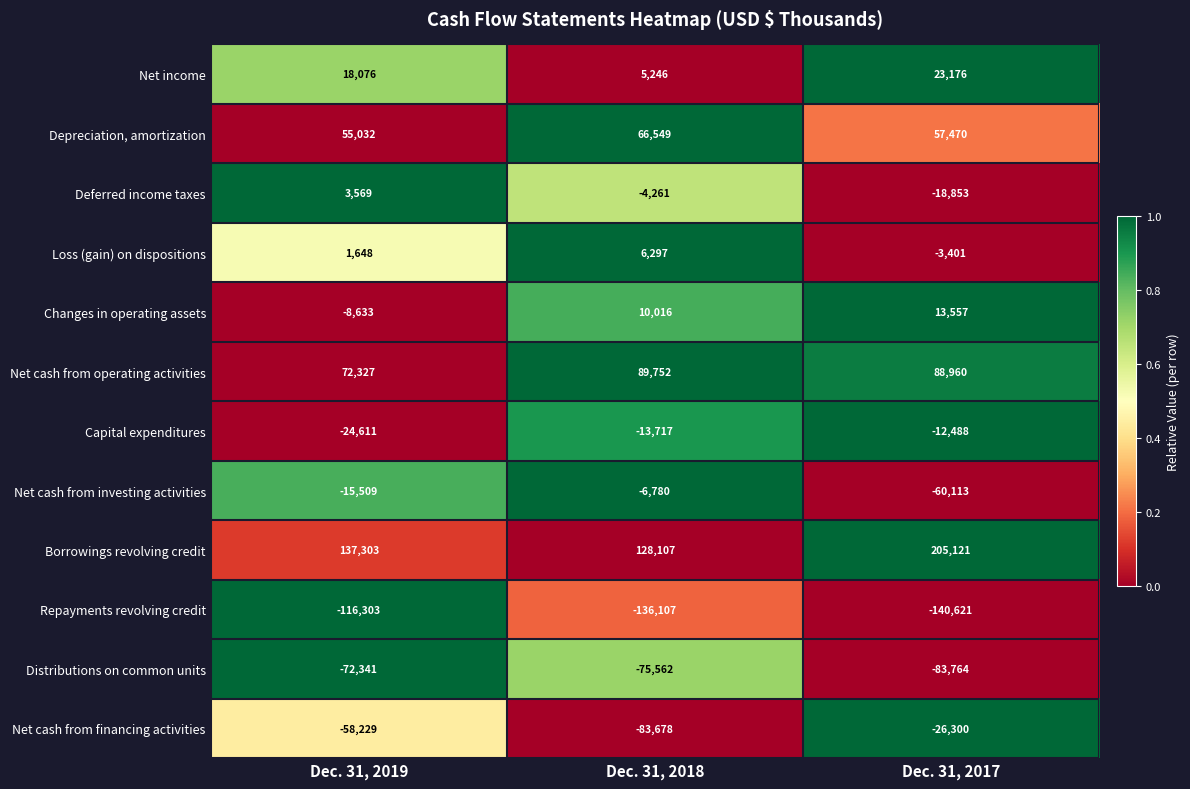

What is the spread (max minus min) of values at Dec. 31, 2017?

345742